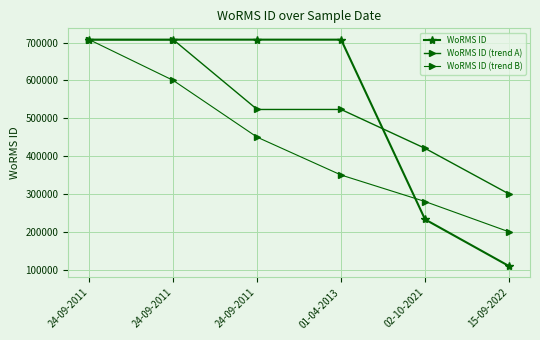

The value of WoRMS ID (trend B) at 24-09-2011 is 428423. True or false?

False